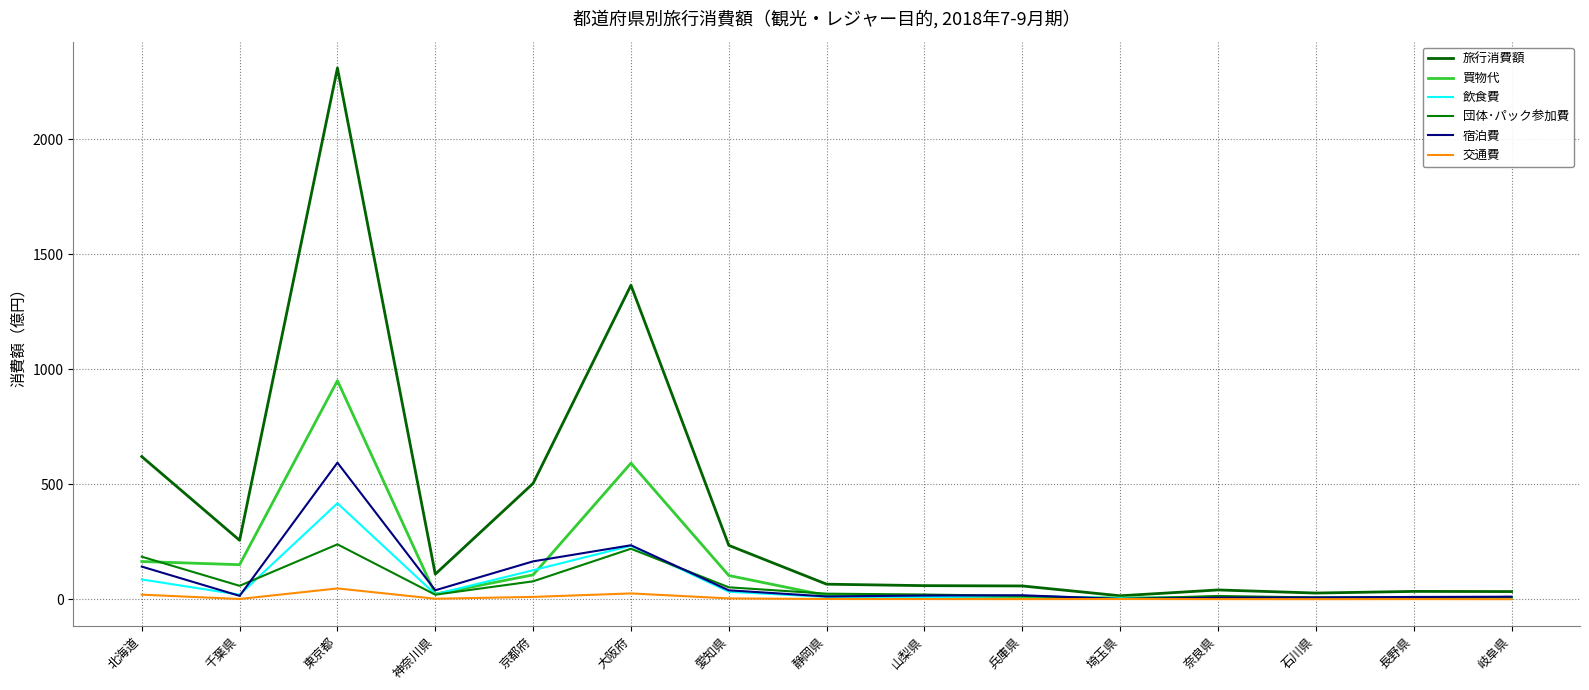

The value of 交通費 at 大阪府 is 25.2. True or false?

True